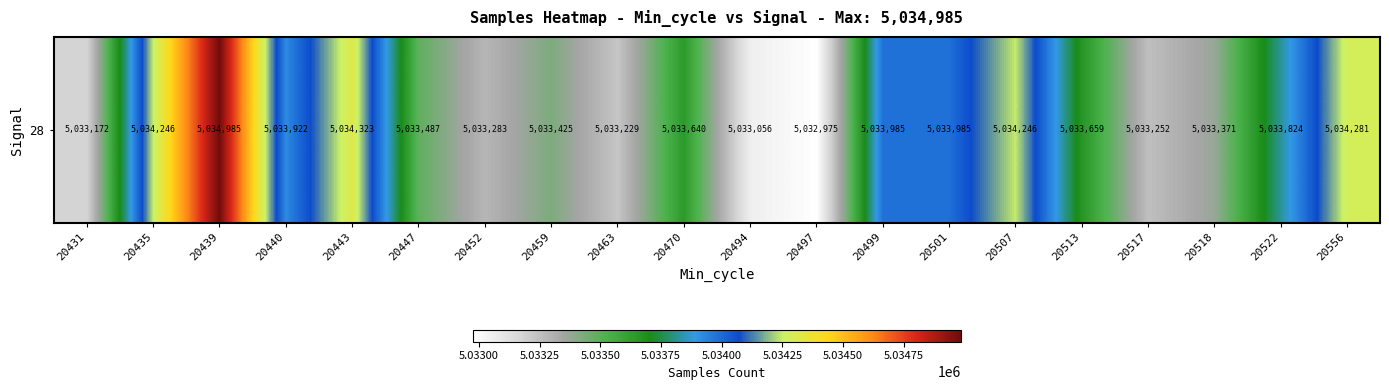

The value at 20513 is 5033659. True or false?

True